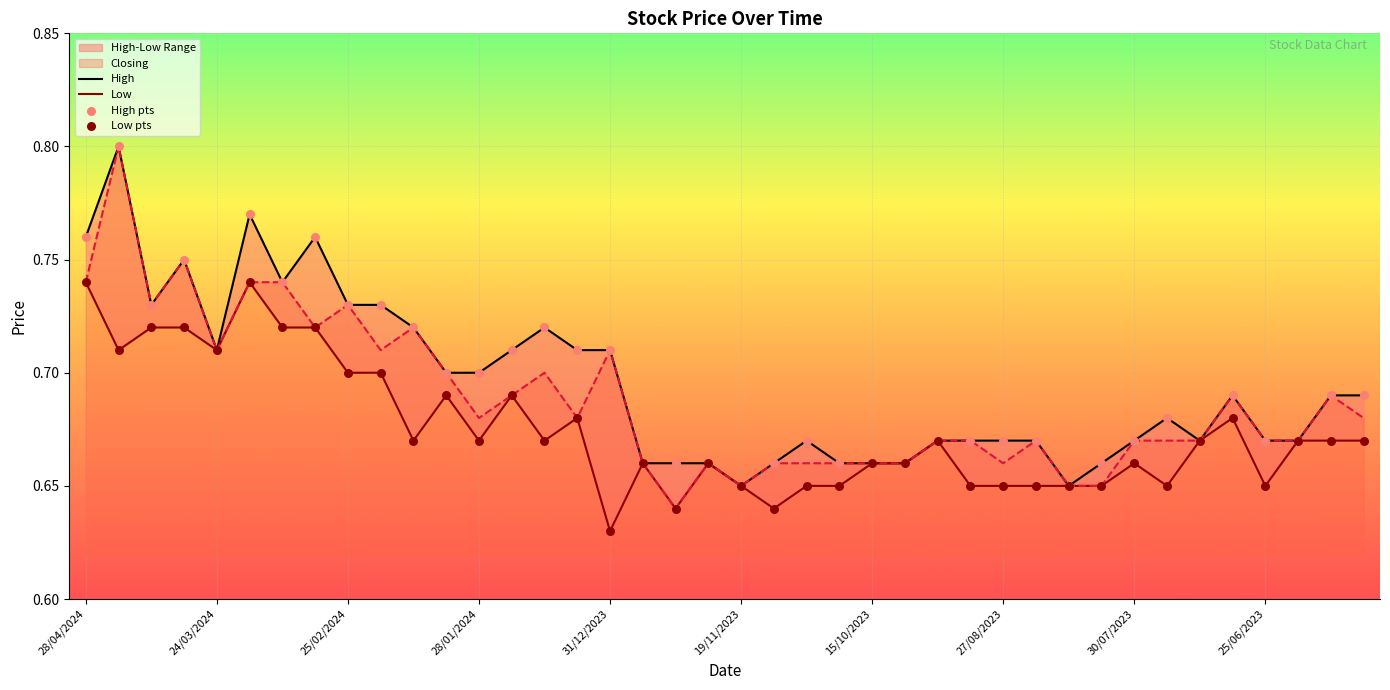

Is it true that Closing equals 0.3 at 27/08/2023?

False